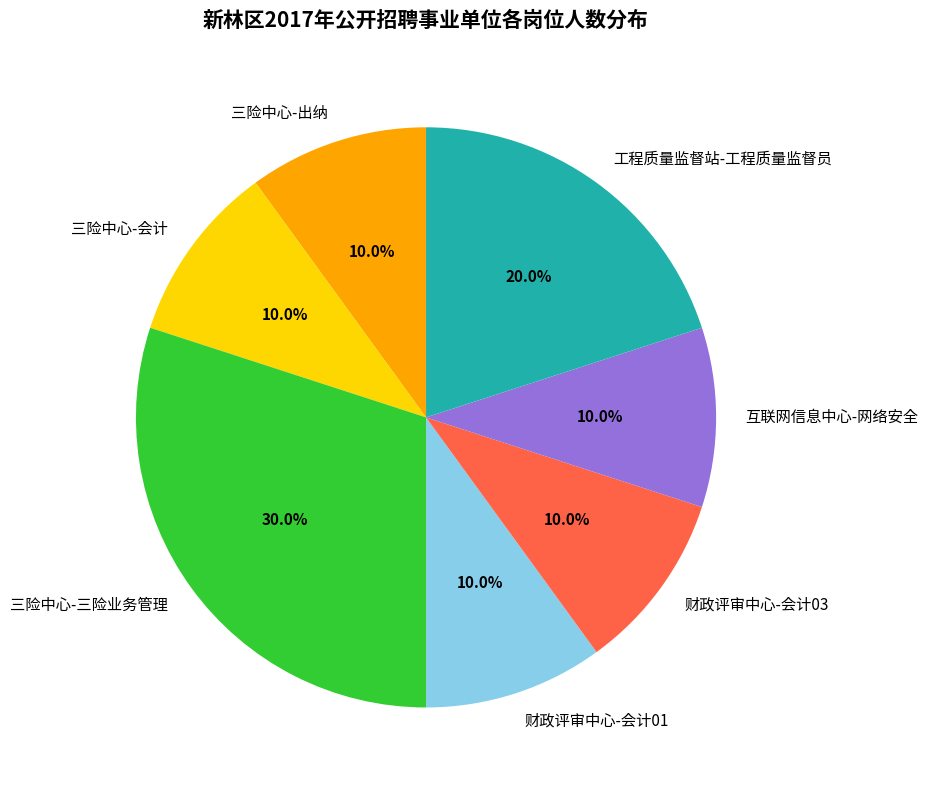

How many slices are in this pie chart?

7